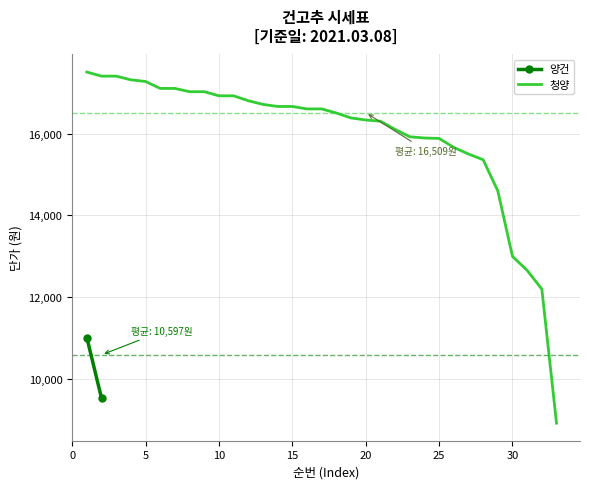

What is the maximum value for 청양?

17500